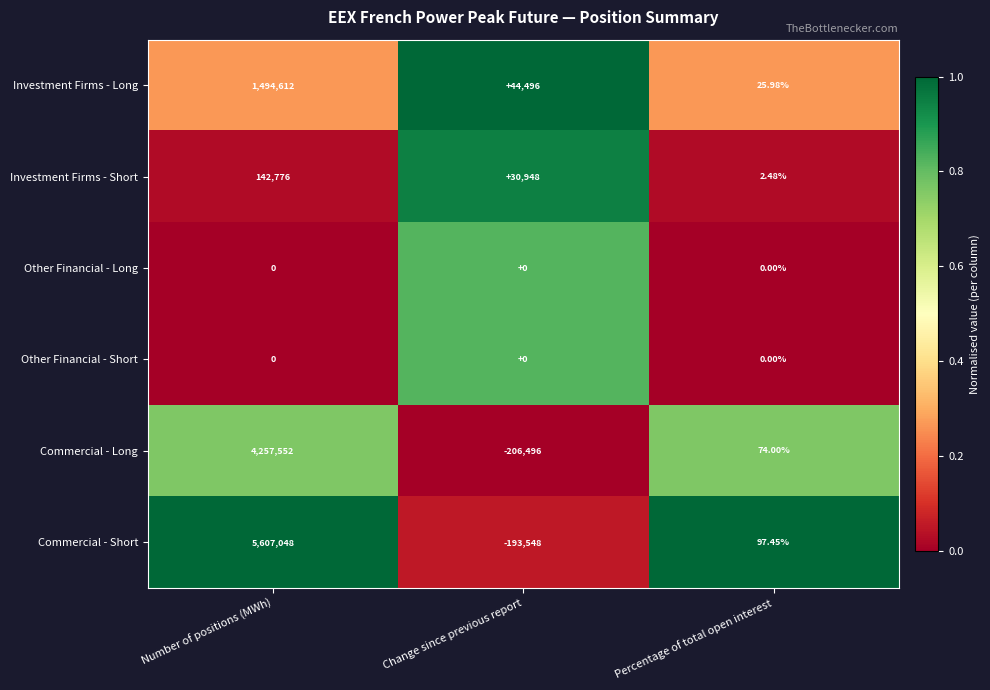

At which label does Commercial - Long first exceed 74?

Number of positions (MWh)